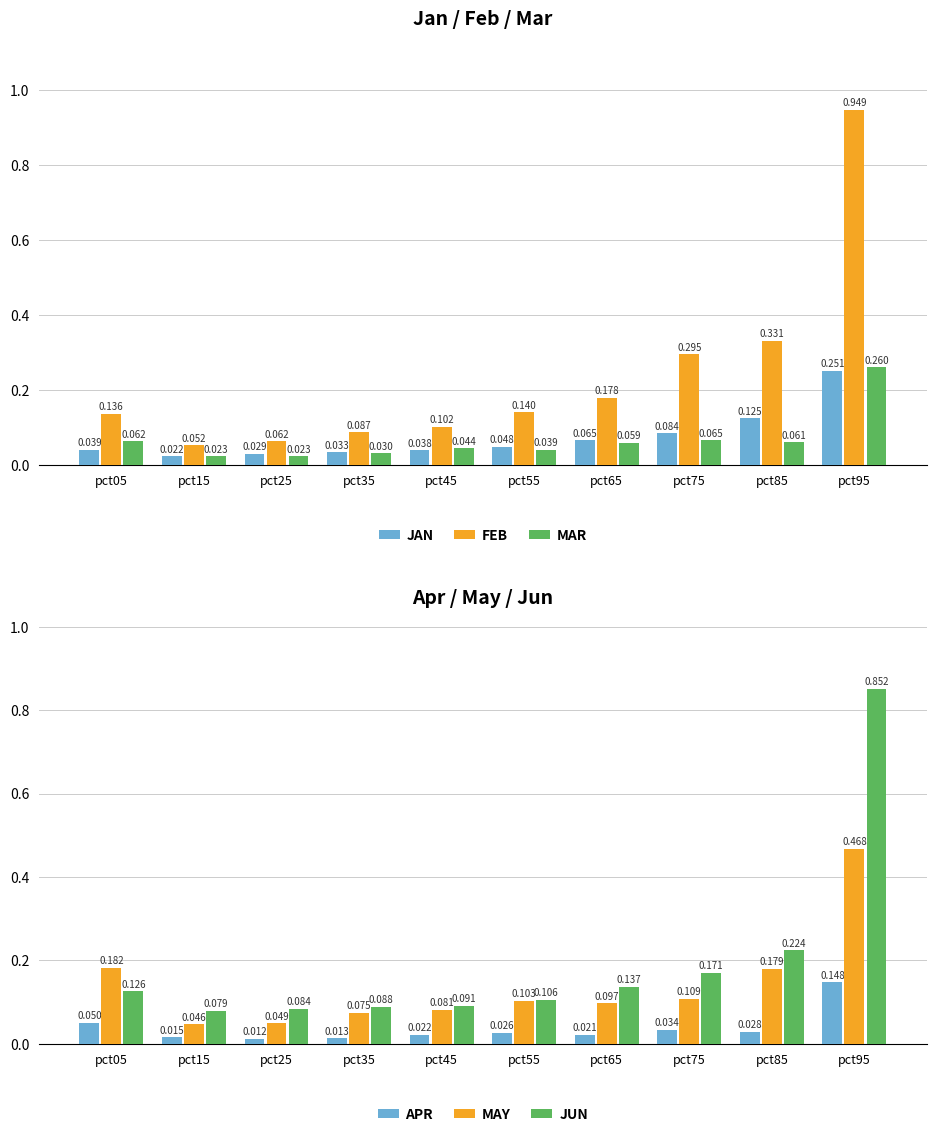

How many categories are shown in the chart?

10